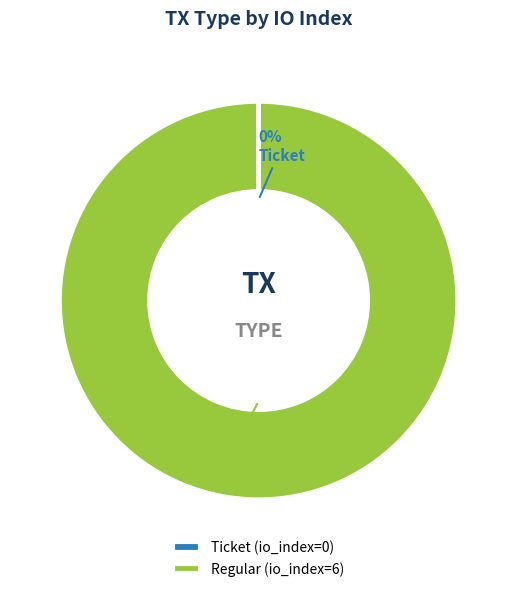

What percentage is the Regular slice, to the nearest percent?

100%